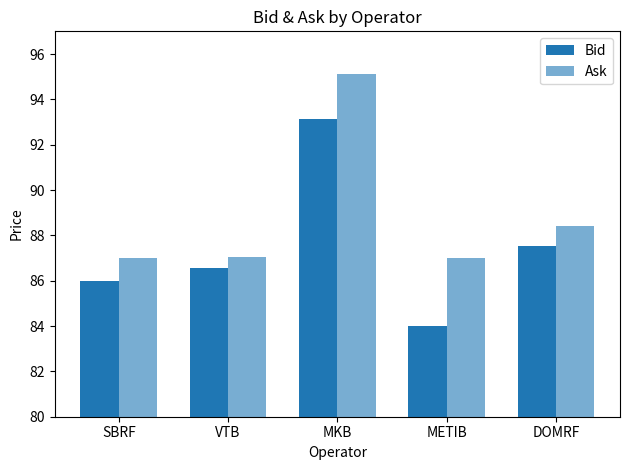

How many groups of bars are there?

5